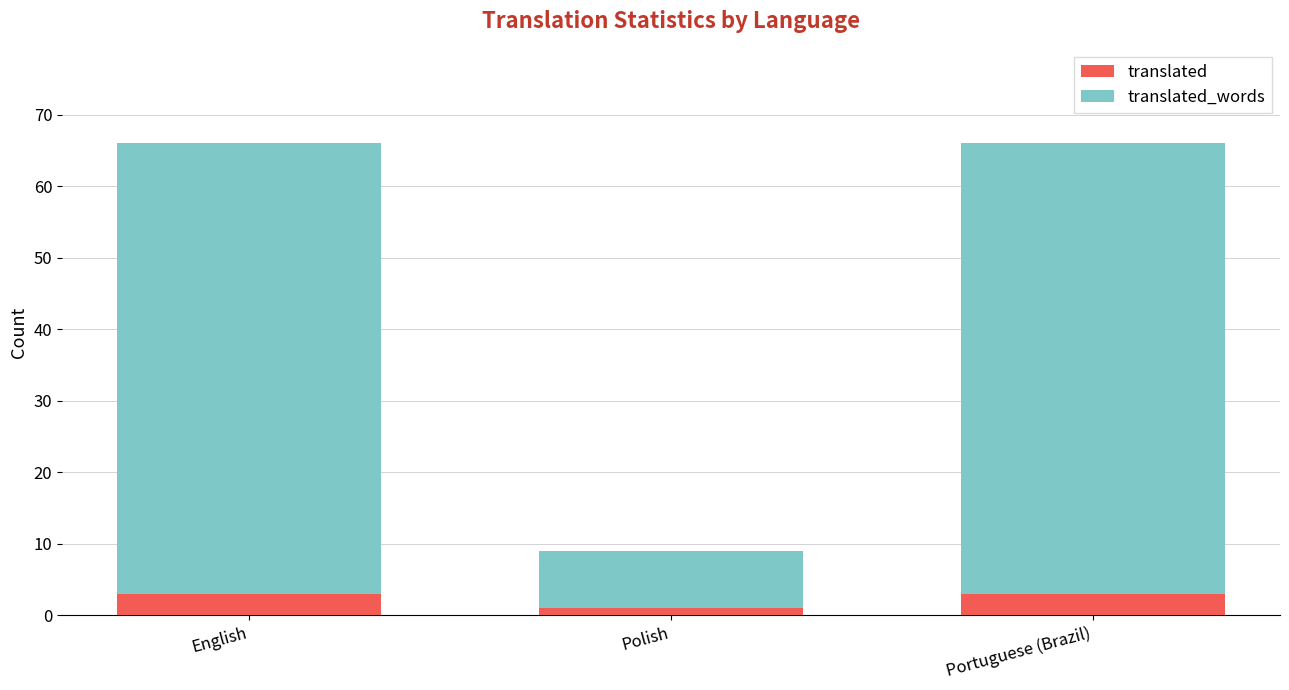

Does the chart contain any negative values?

No